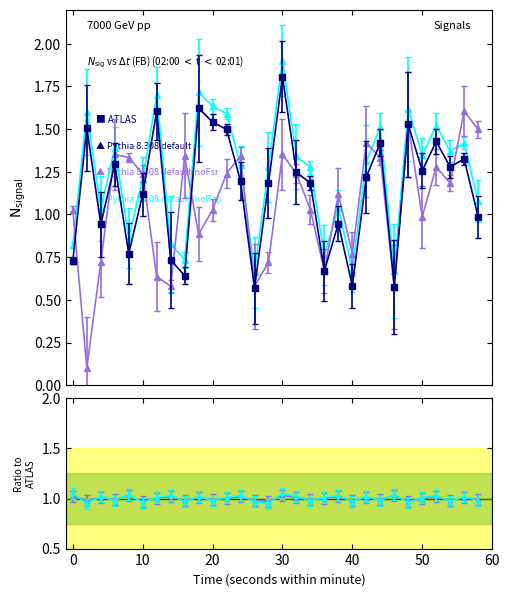

Reading left to right, extract all data points from this chart.

intensity(dBm) min1: 0.7	1.5	0.9	1.3	0.8	1.1	1.6	0.7	0.6	1.6	1.5	1.5	1.2	0.6	1.2	1.8	1.2	1.2	0.7	0.9	0.6	1.2	1.4	0.6	1.5	1.3	1.4	1.3	1.3	1.0
intensity(dBm) min2: 1.0	0.1	0.7	1.4	1.3	1.2	0.6	0.6	1.3	0.9	1.0	1.2	1.3	0.6	0.7	1.4	1.2	1.0	0.7	1.1	0.8	1.4	1.3	0.6	1.5	1.0	1.3	1.2	1.6	1.5
intensity(dBm) noFSR: 0.8	1.6	1.0	1.4	0.9	1.2	1.7	0.8	0.7	1.7	1.6	1.6	1.3	0.7	1.3	1.9	1.3	1.3	0.8	1.0	0.7	1.3	1.5	0.7	1.6	1.3	1.5	1.4	1.4	1.1